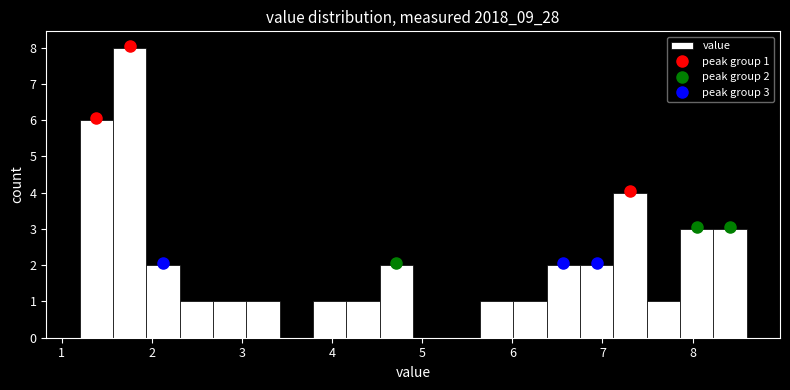

Read against the x-axis, roughly where is the centre of the tallest bar?

1.8